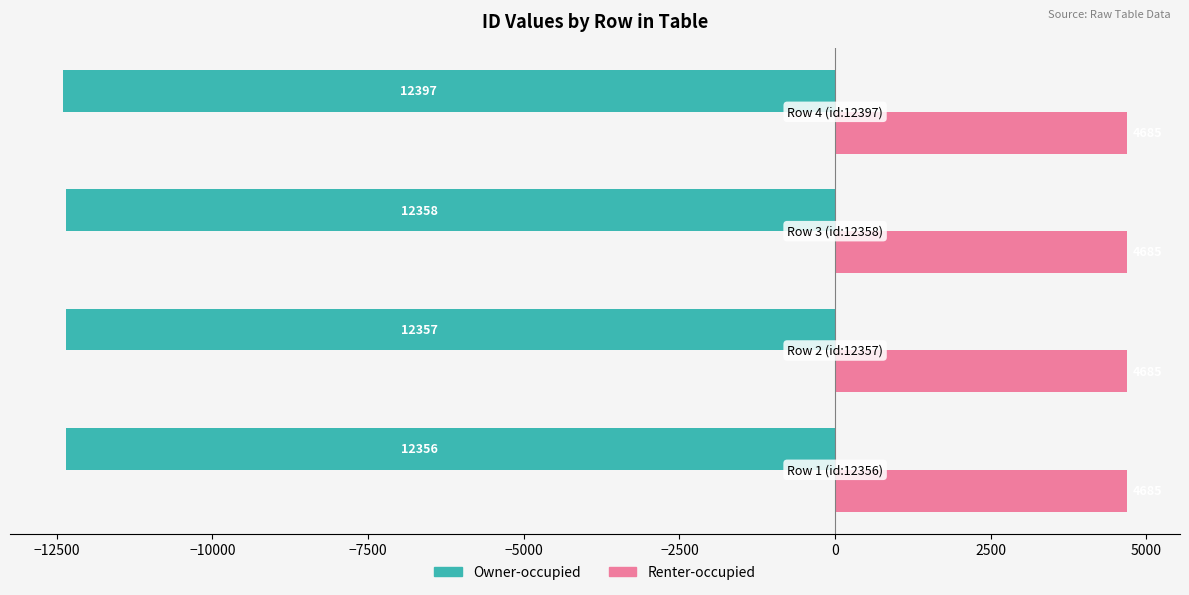

Rank the series by their maximum value, from lowest to highest.

Owner-occupied, Renter-occupied